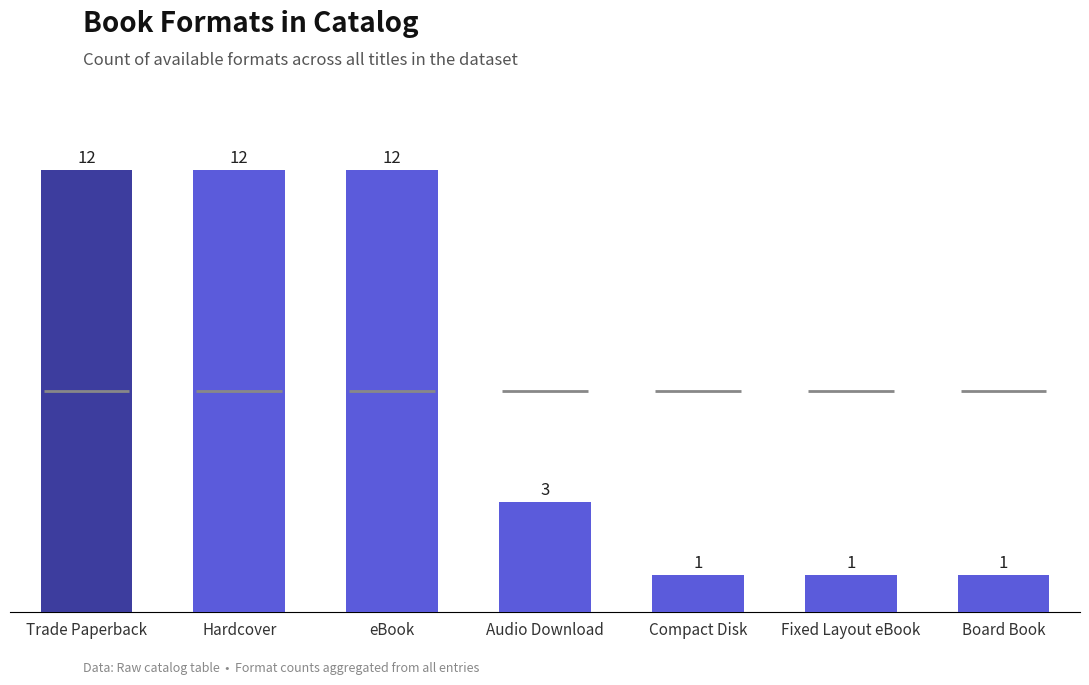

Reading left to right, transcribe all the data shown in this chart.

Trade Paperback=12	Hardcover=12	eBook=12	Audio Download=3	Compact Disk=1	Fixed Layout eBook=1	Board Book=1